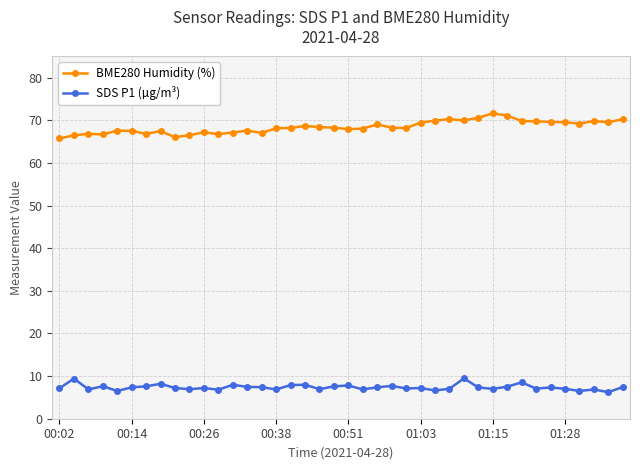

What is the minimum value shown in the chart?

6.2